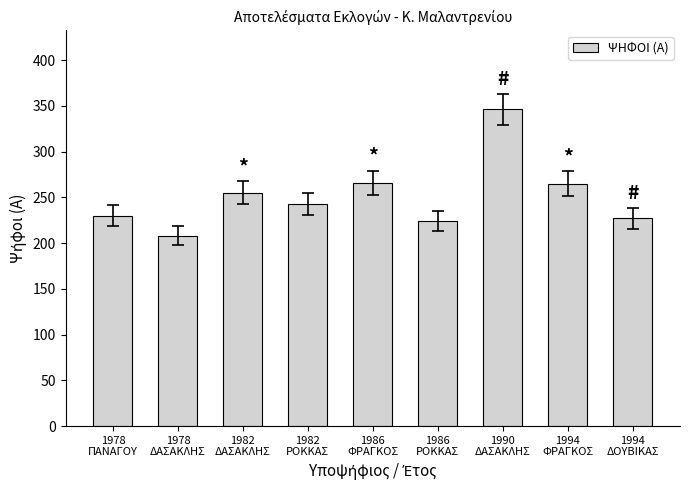

How many categories are shown in the chart?

9